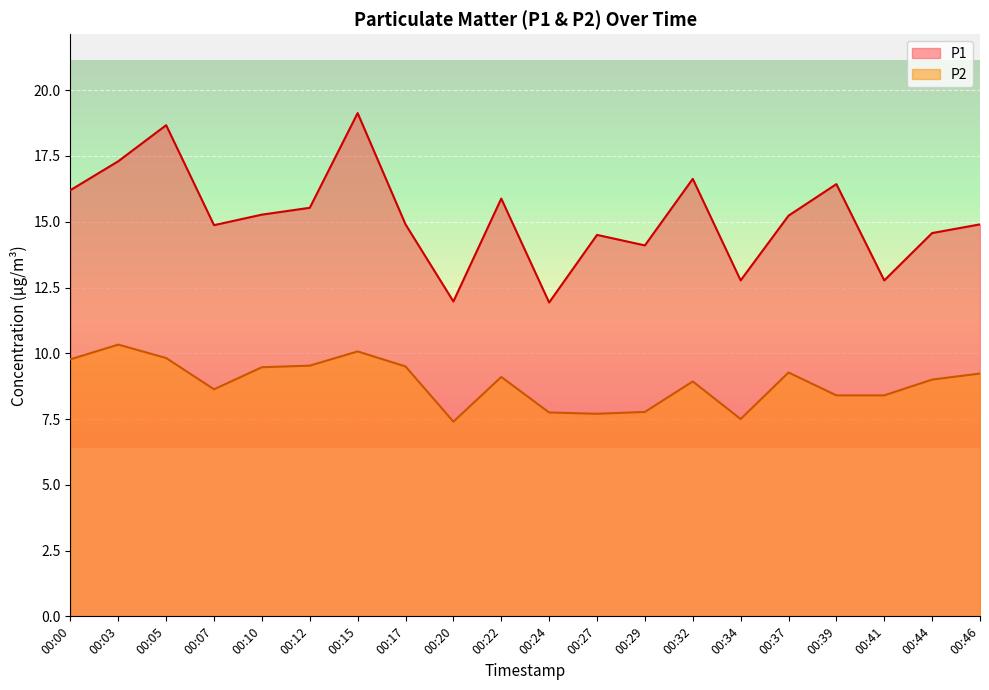

What is the total value across all series at 00:20?

19.4